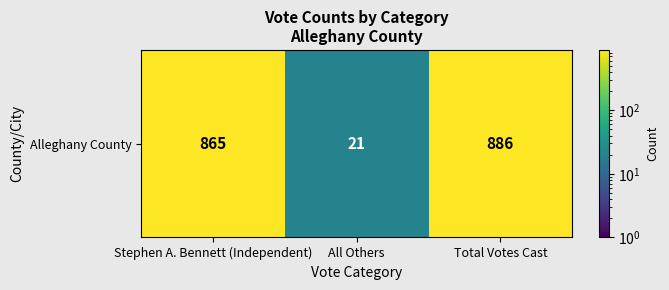

What is the difference between the maximum and second lowest values?

21